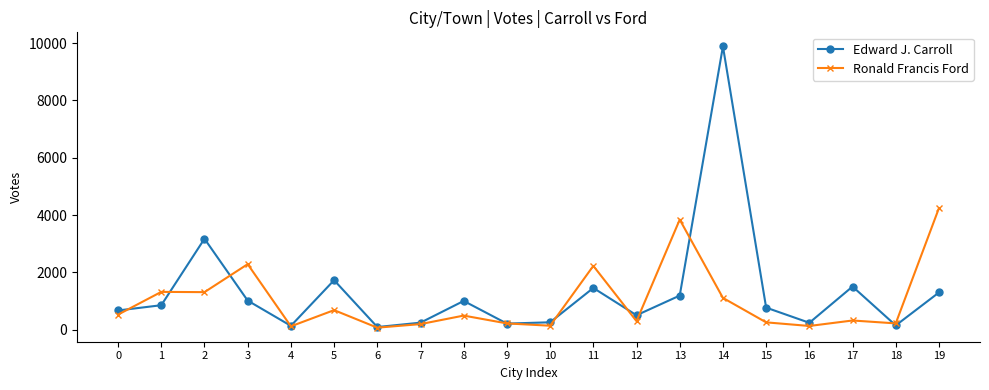

What is the difference between the second highest and minimum values in the Ronald Francis Ford series?

3769